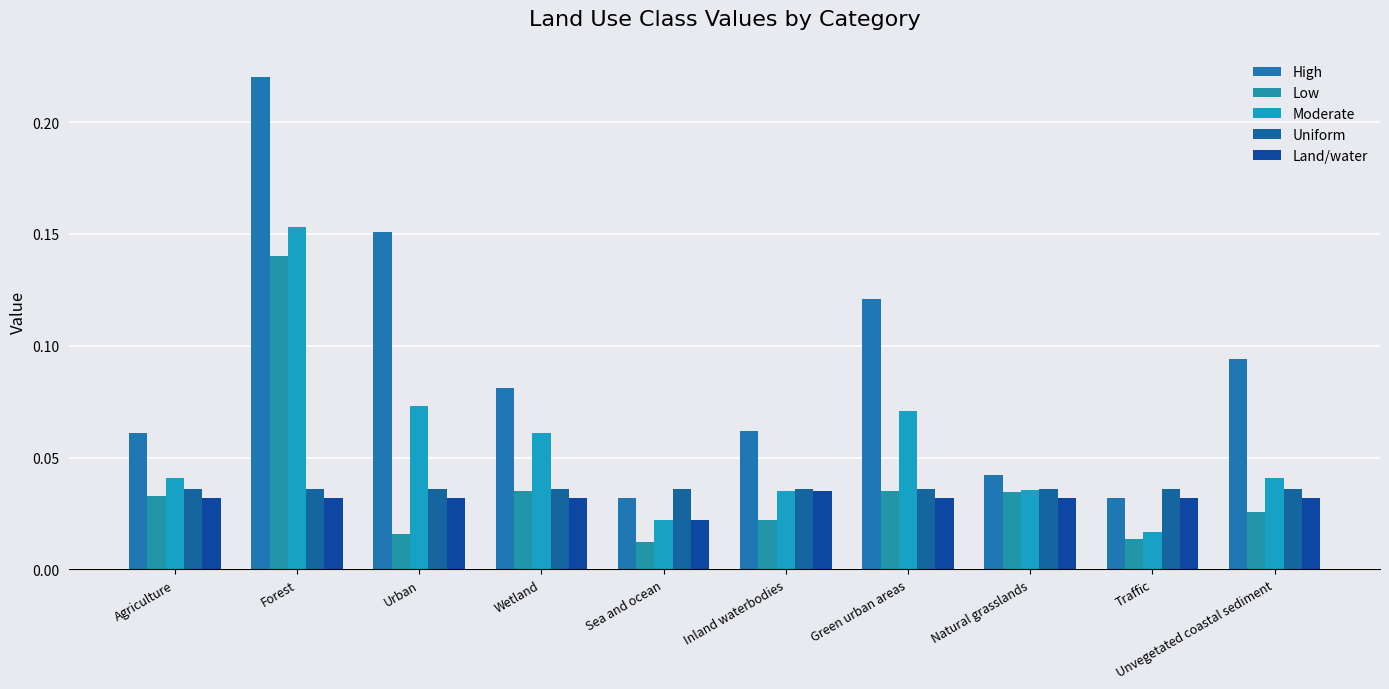

How many distinct data groups are displayed?

5